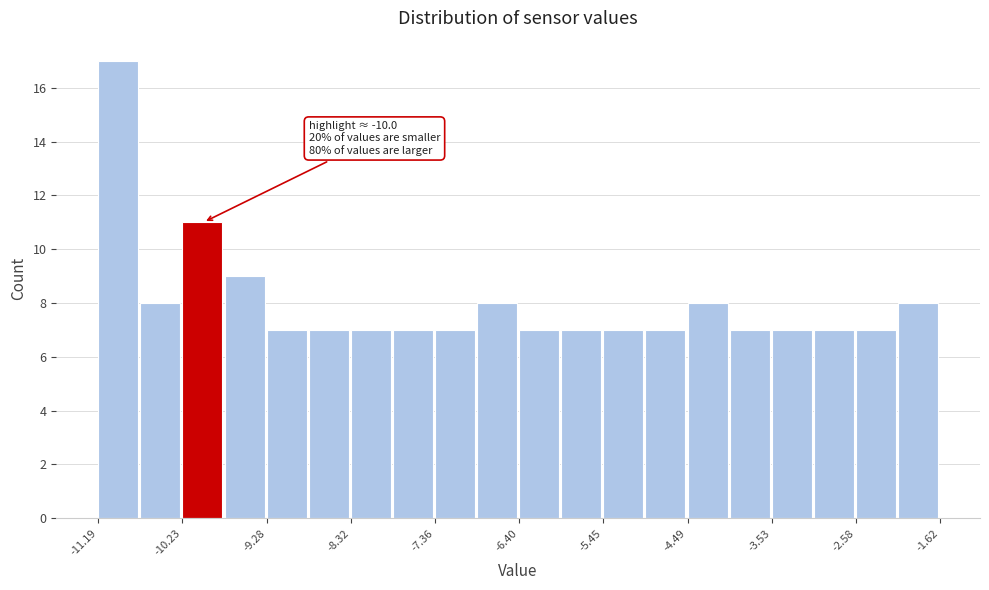

Over which range of the x-axis is the bar tallest?

-11.2 to -10.7